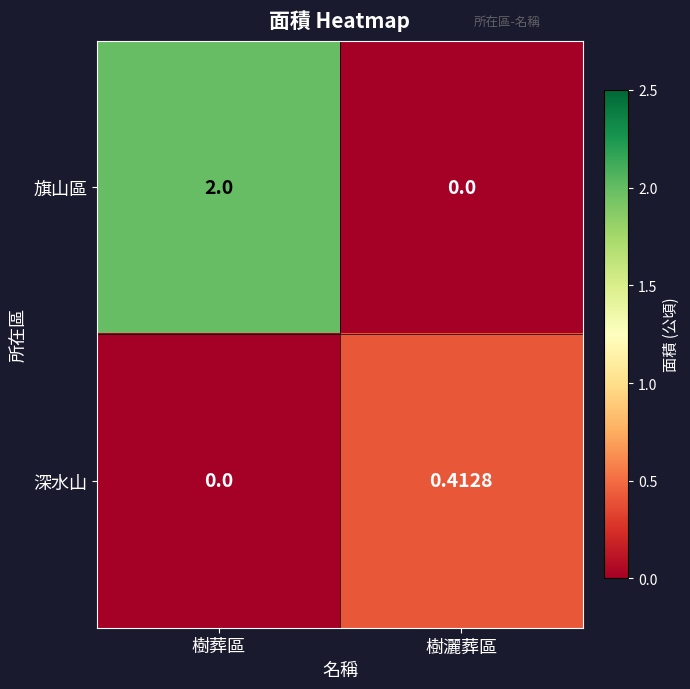

At 樹葬區, list the series in order from largest to smallest.

旗山區, 深水山